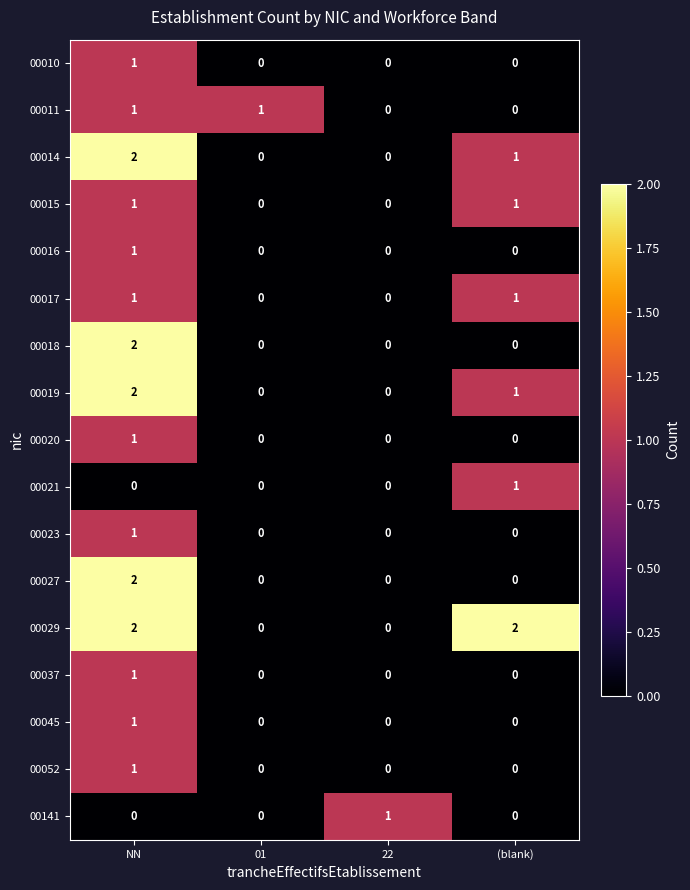

At which category is the sum across all series the highest?

NN